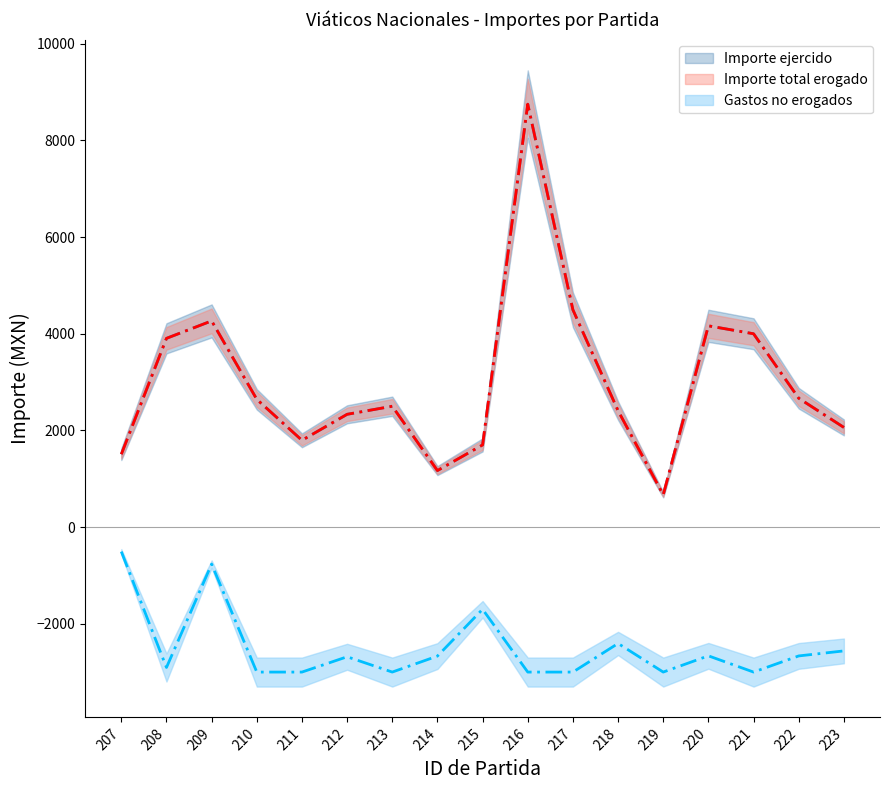

What are all the series names shown in the legend?

Importe ejercido, Importe total erogado, Gastos no erogados